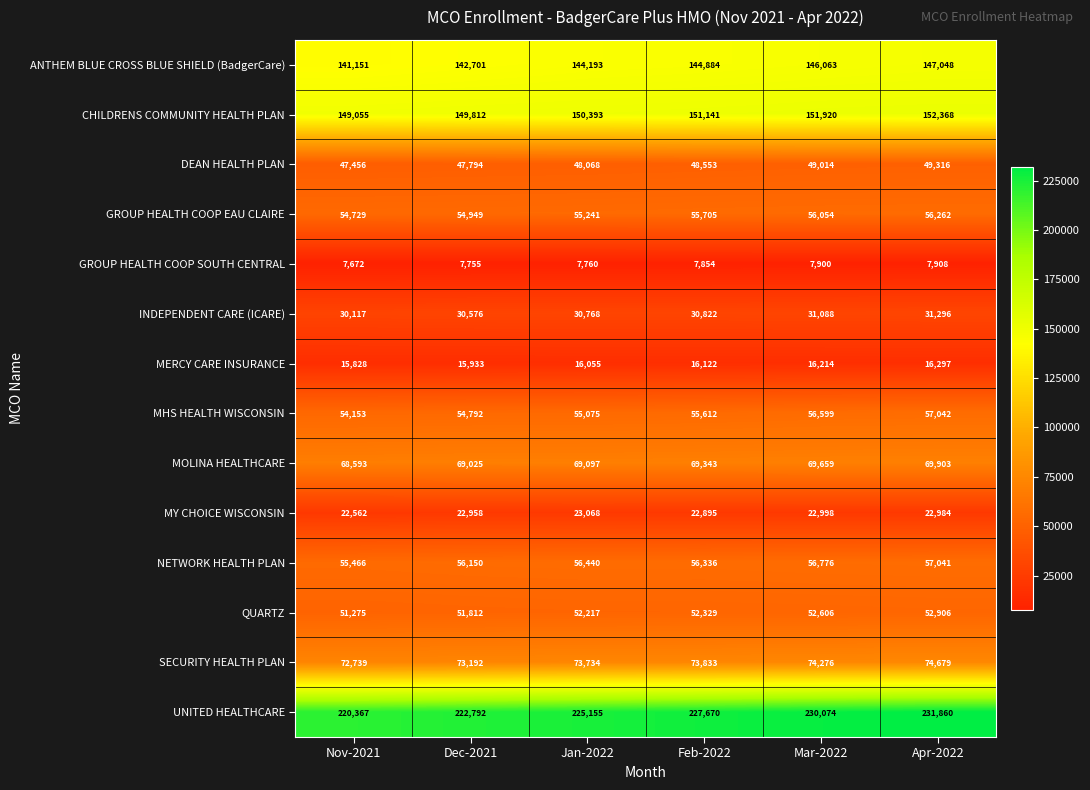

True or false: GROUP HEALTH COOP EAU CLAIRE has a value of 25148 at Dec-2021.

False